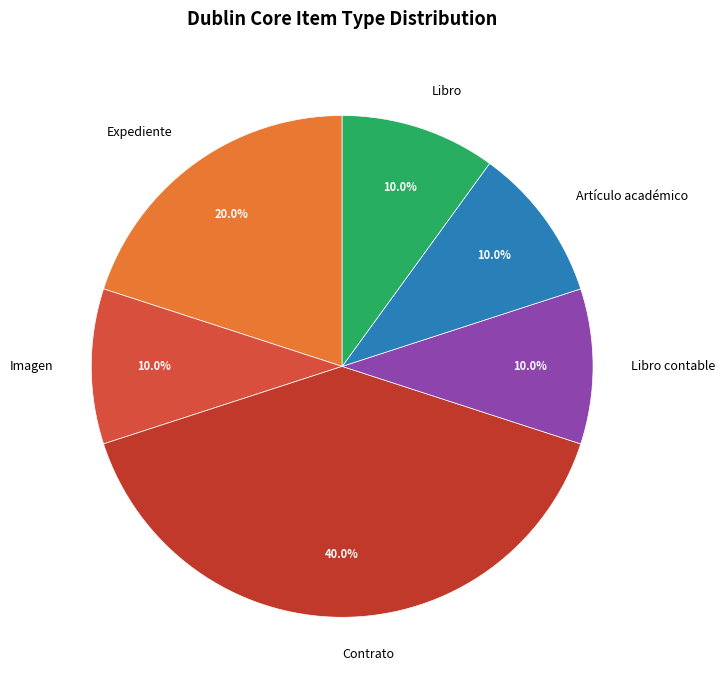

Is there any slice that represents more than half of the pie?

No